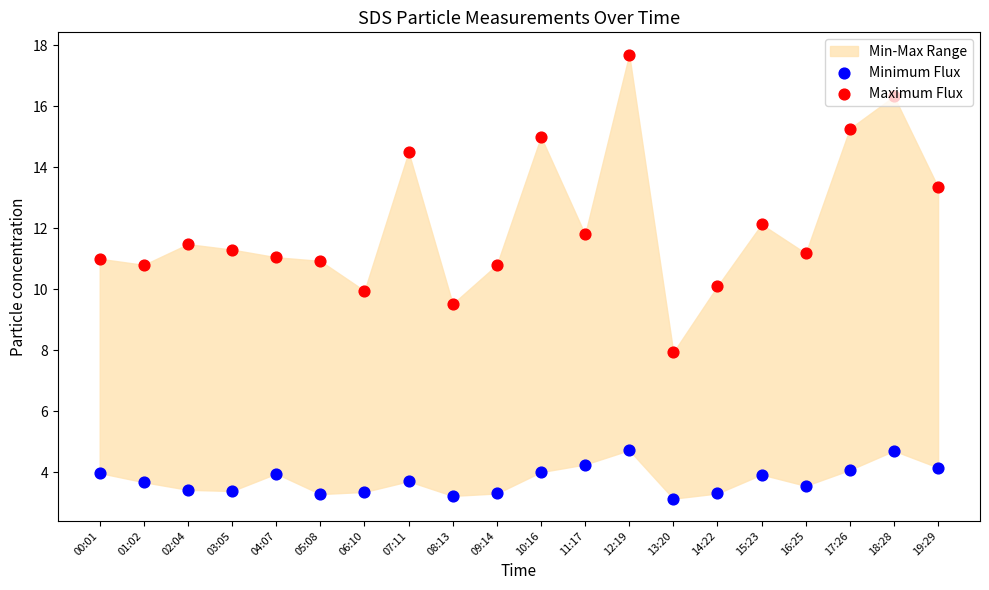

What is the total value across all series at 02:04?

14.9